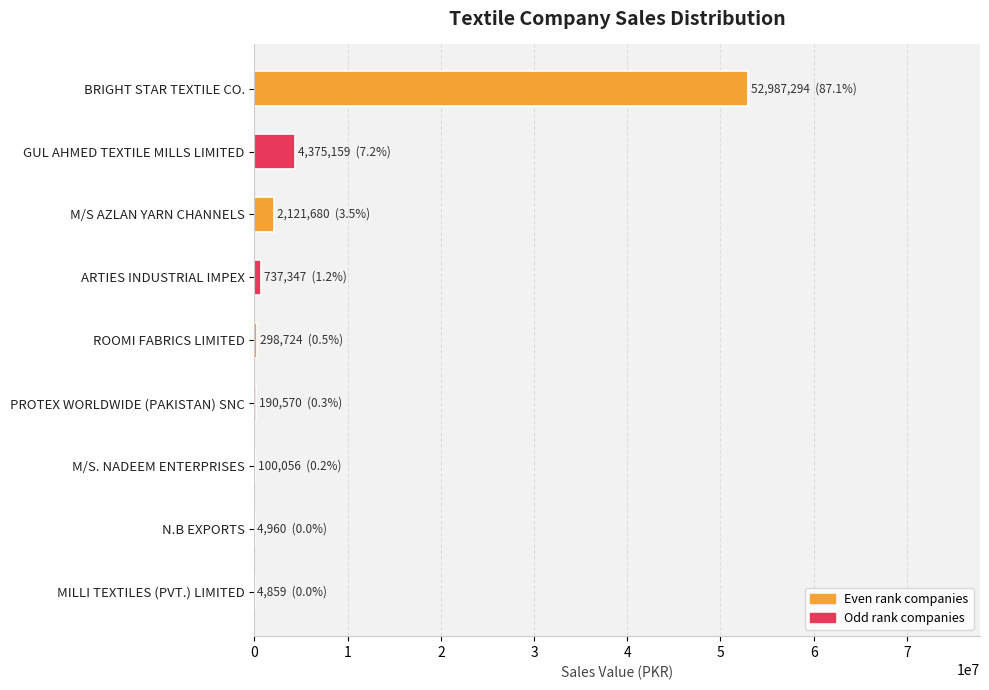

Are the bars horizontal?

Yes